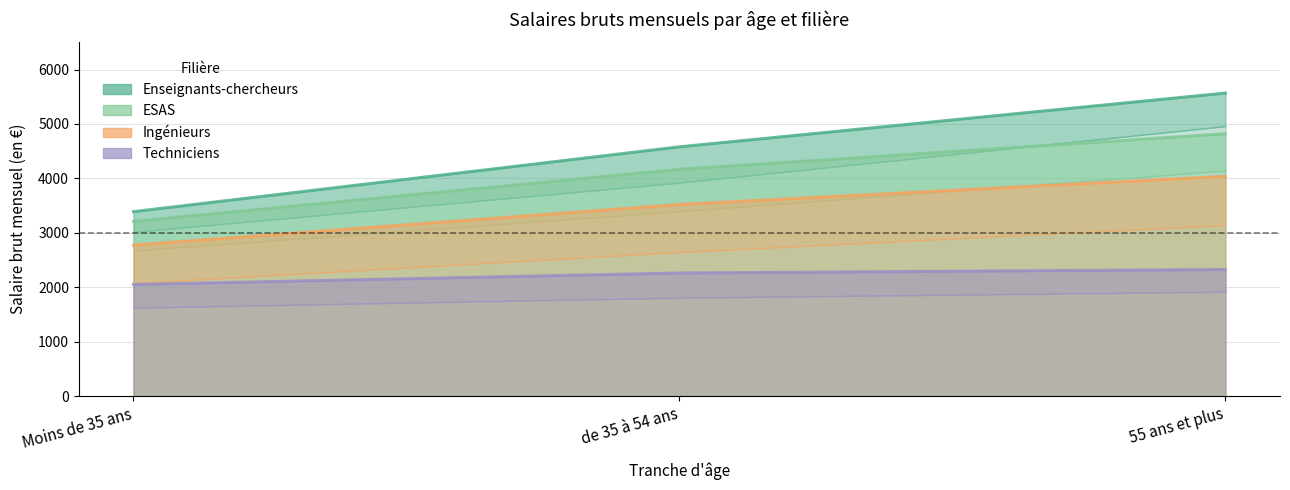

Reading right to left, list all the values displayed in this chart.

Enseignants-chercheurs — Salaire brut: 55 ans et plus=5568	de 35 à 54 ans=4580	Moins de 35 ans=3389
ESAS — Salaire brut: 55 ans et plus=4820	de 35 à 54 ans=4167	Moins de 35 ans=3211
Ingénieurs — Salaire brut: 55 ans et plus=4039	de 35 à 54 ans=3521	Moins de 35 ans=2775
Techniciens — Salaire brut: 55 ans et plus=2326	de 35 à 54 ans=2262	Moins de 35 ans=2051